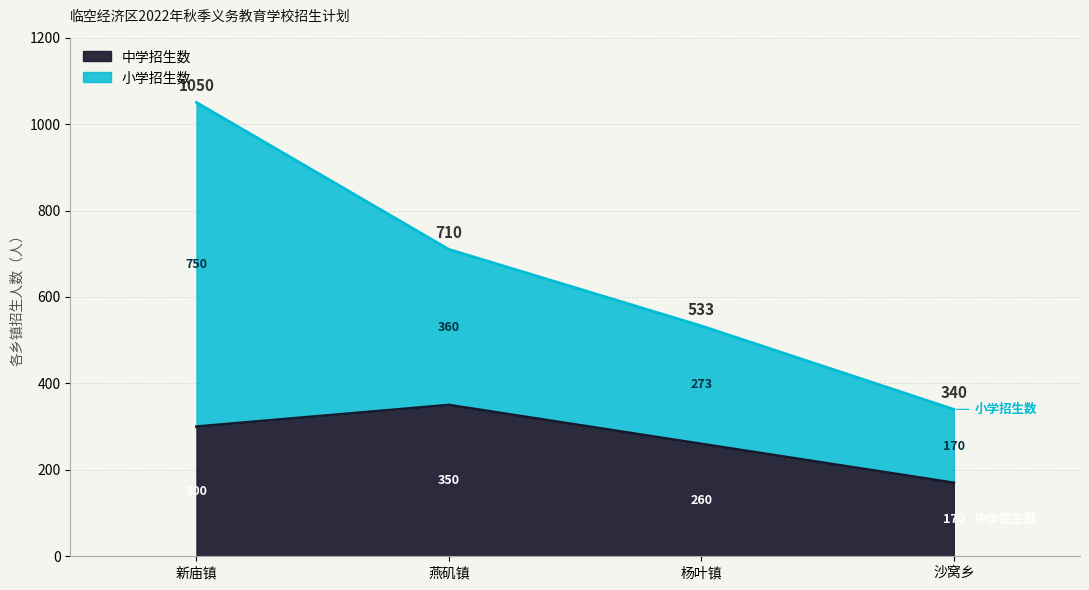

Rank the categories by value from lowest to highest.

沙窝乡, 杨叶镇, 新庙镇, 燕矶镇